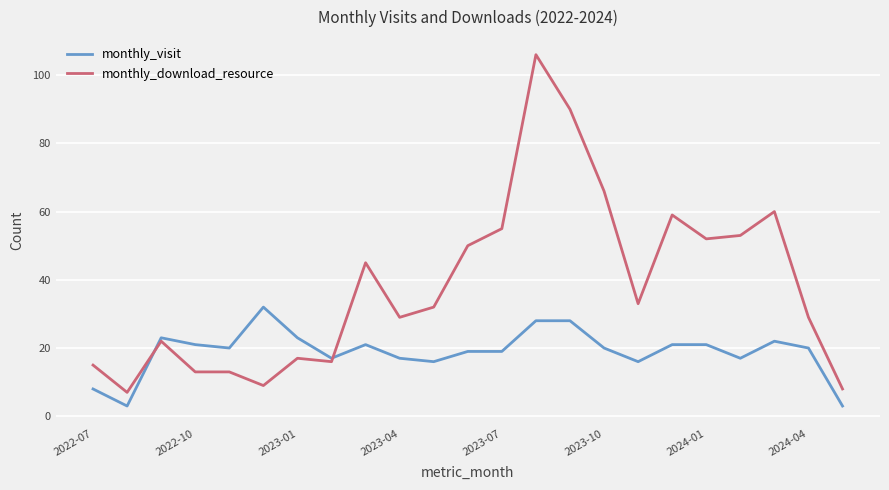

Which series has the largest total across all categories?

monthly_download_resource